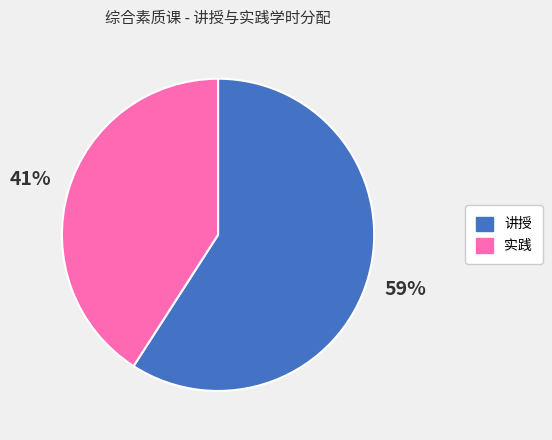

Count the number of slices in the pie.

2